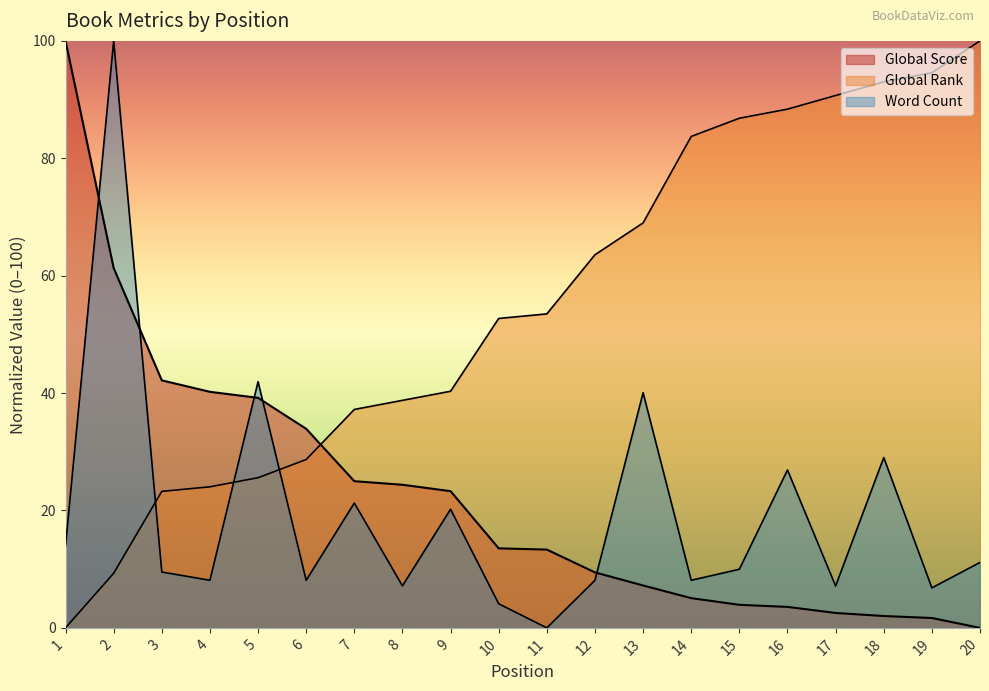

The value of Word Count at 1 is 14.0. True or false?

True